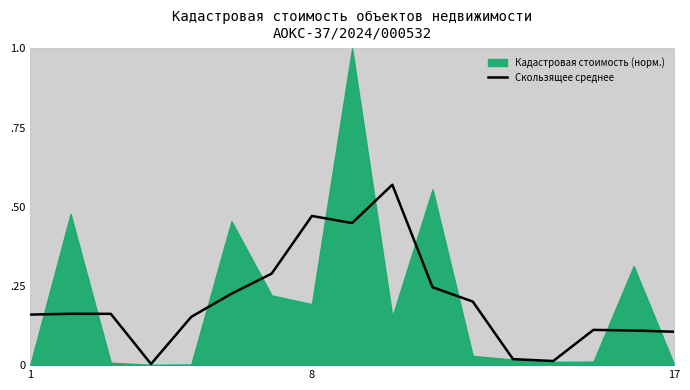

Does the chart display data point markers on the line(s)?

No